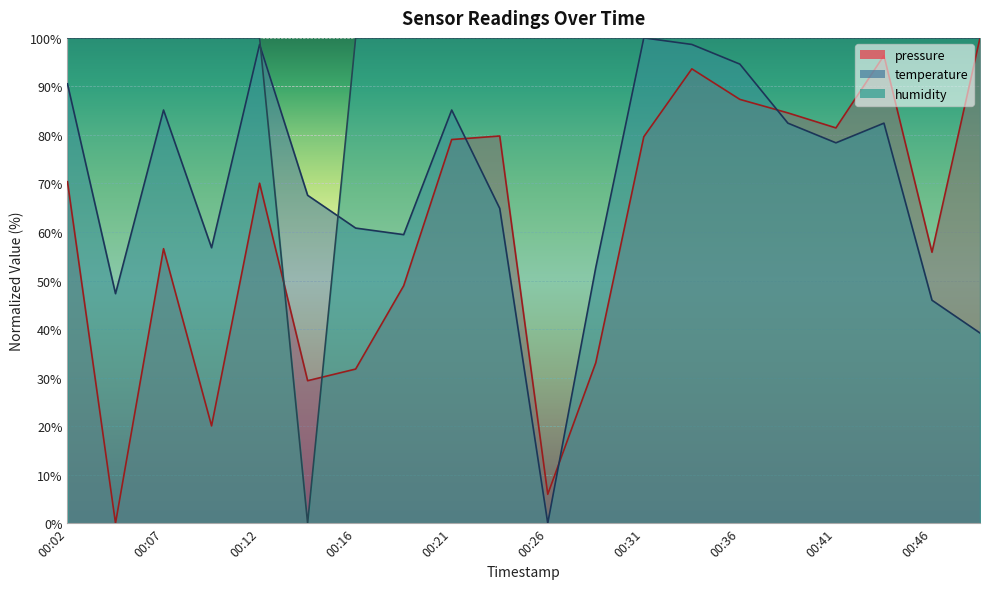

True or false: temperature has a value of 35.4 at 00:43.

False